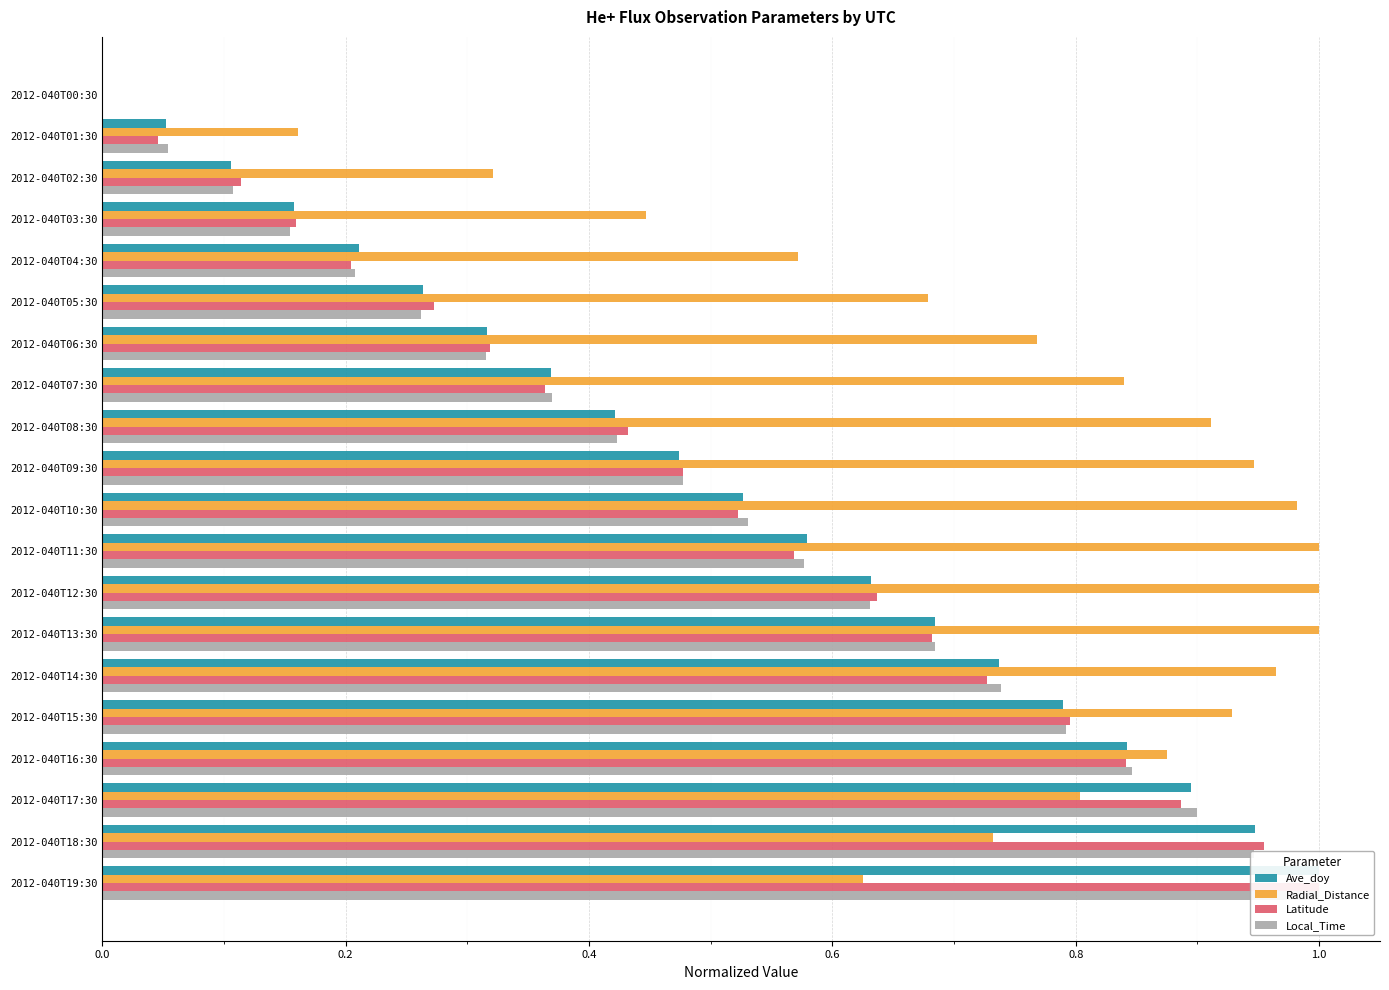

The Ave_doy series shows 0.5 at 2012-040T09:30. True or false?

True